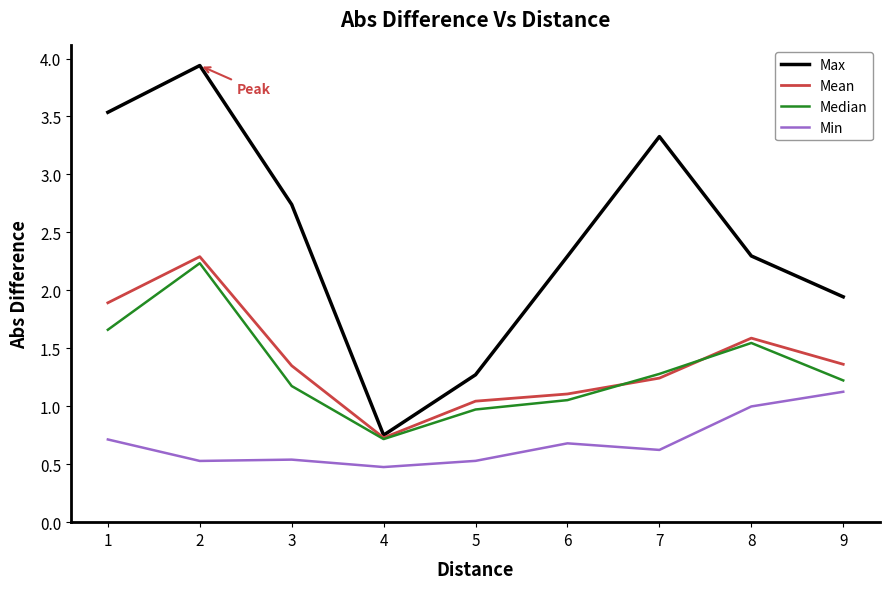

What is the sum of the Median values at 3 and 9?

2.4